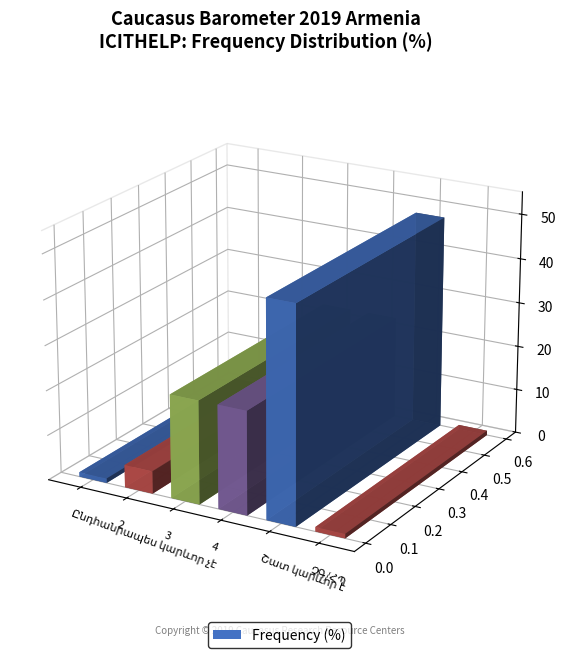

What is the average value?

17